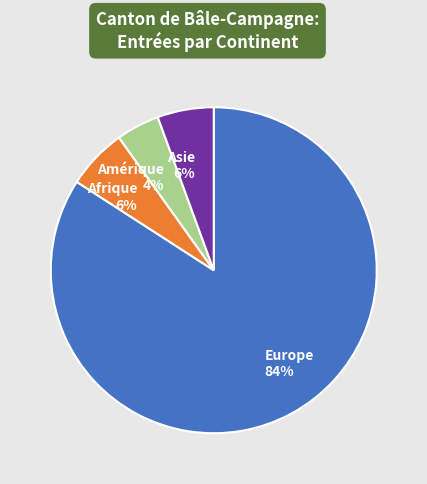

How many slices are in this pie chart?

4